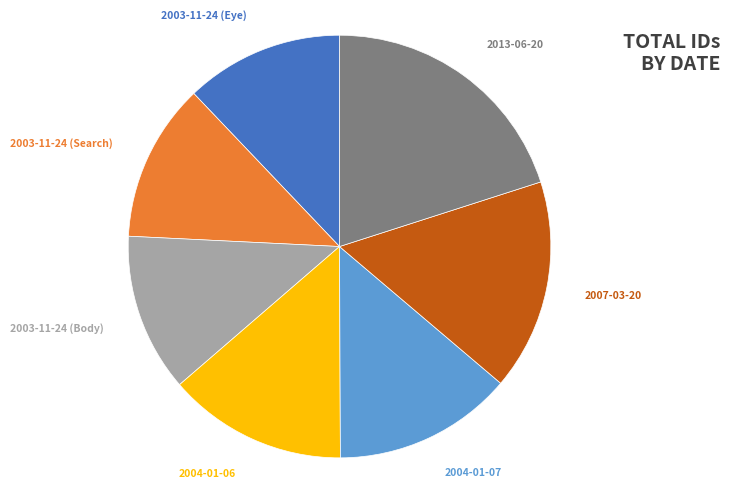

Between 2004-01-06 and 2003-11-24 (Search), which is larger?

2004-01-06